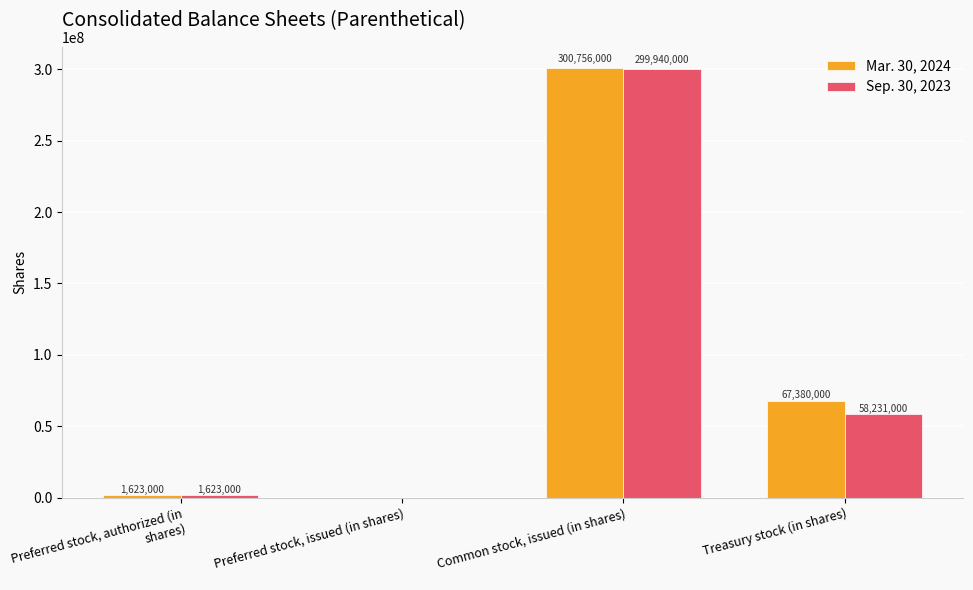

At which category is the sum across all series the highest?

Common stock, issued (in shares)